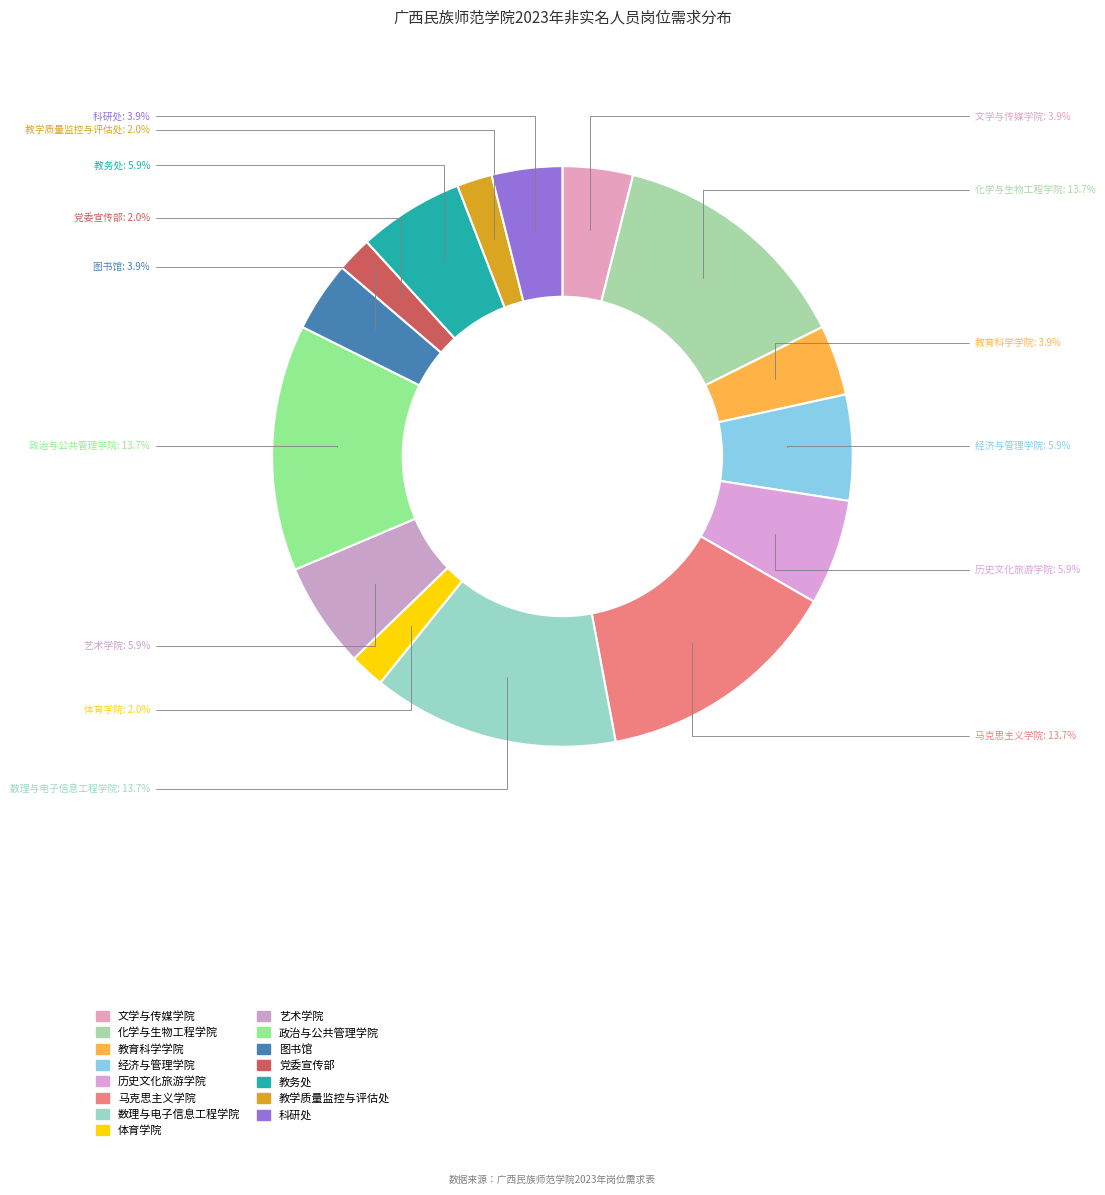

To the nearest percent, what is the combined percentage of 经济与管理学院 and 图书馆?

10%